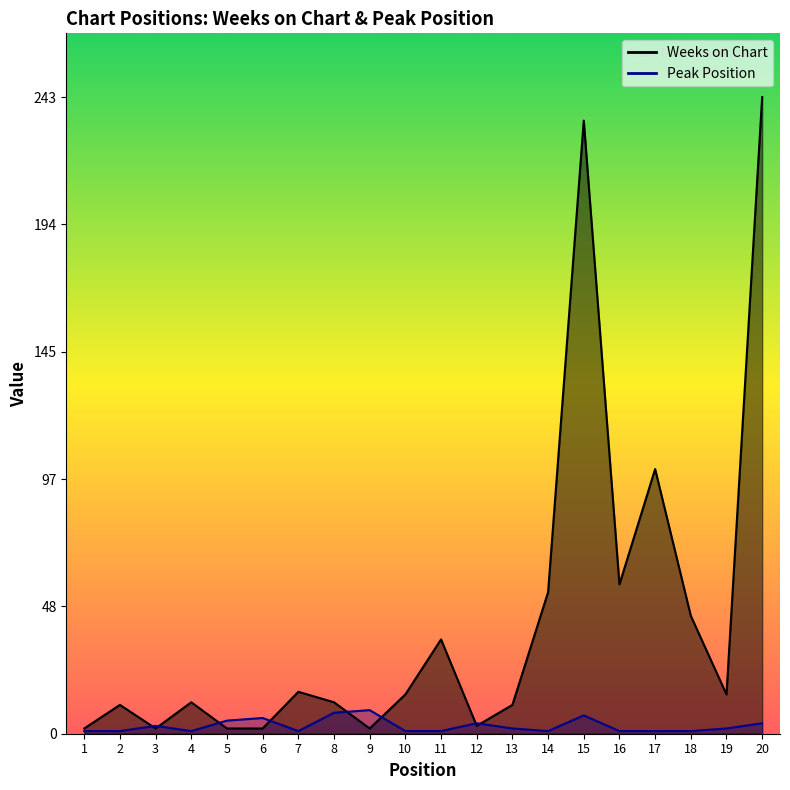

How many data points in Weeks on Chart are above 15?

8